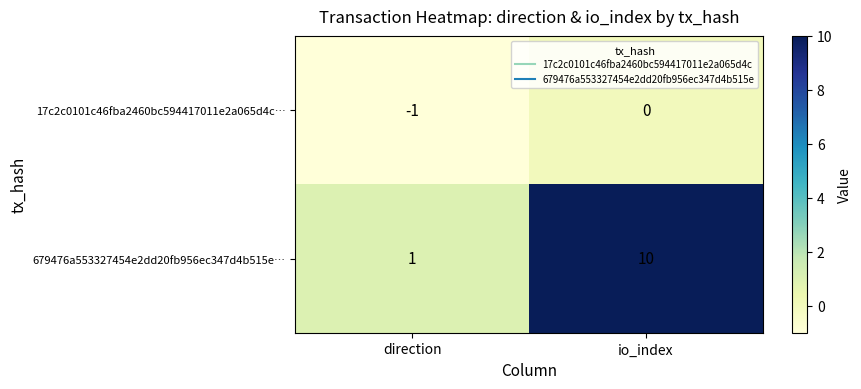

At which label does 17c2c0101c46fba2460bc594417011e2a065d4c… reach its peak?

io_index